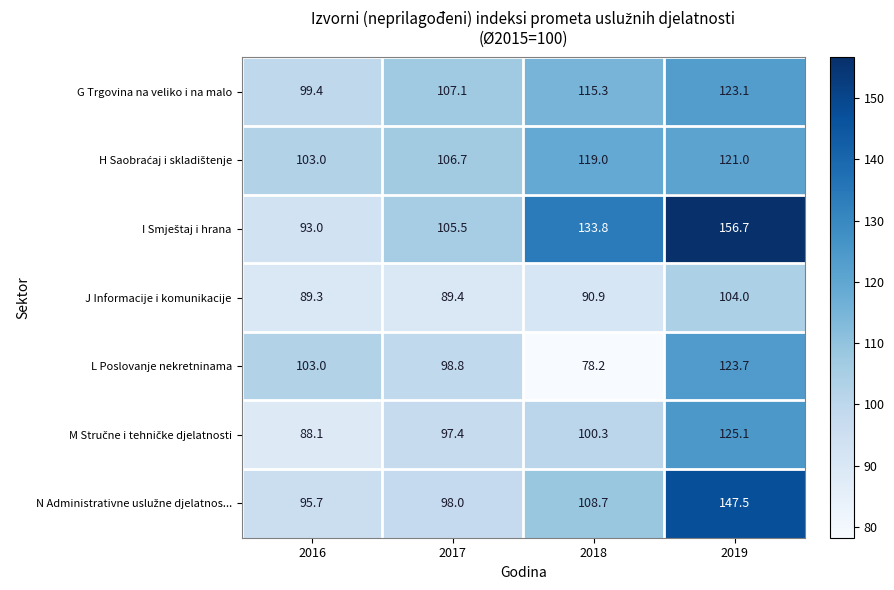

The G Trgovina na veliko i na malo series shows 123.1 at 2019. True or false?

True